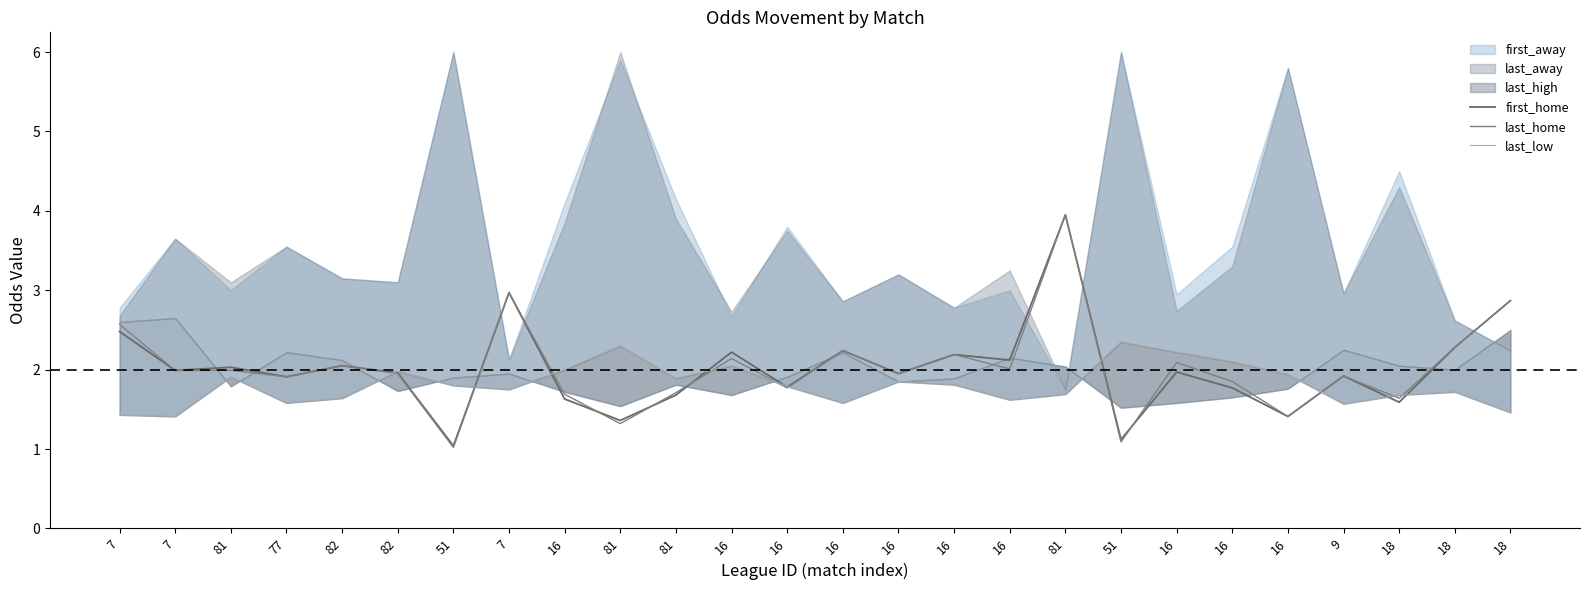

How many lines are shown in the chart?

3